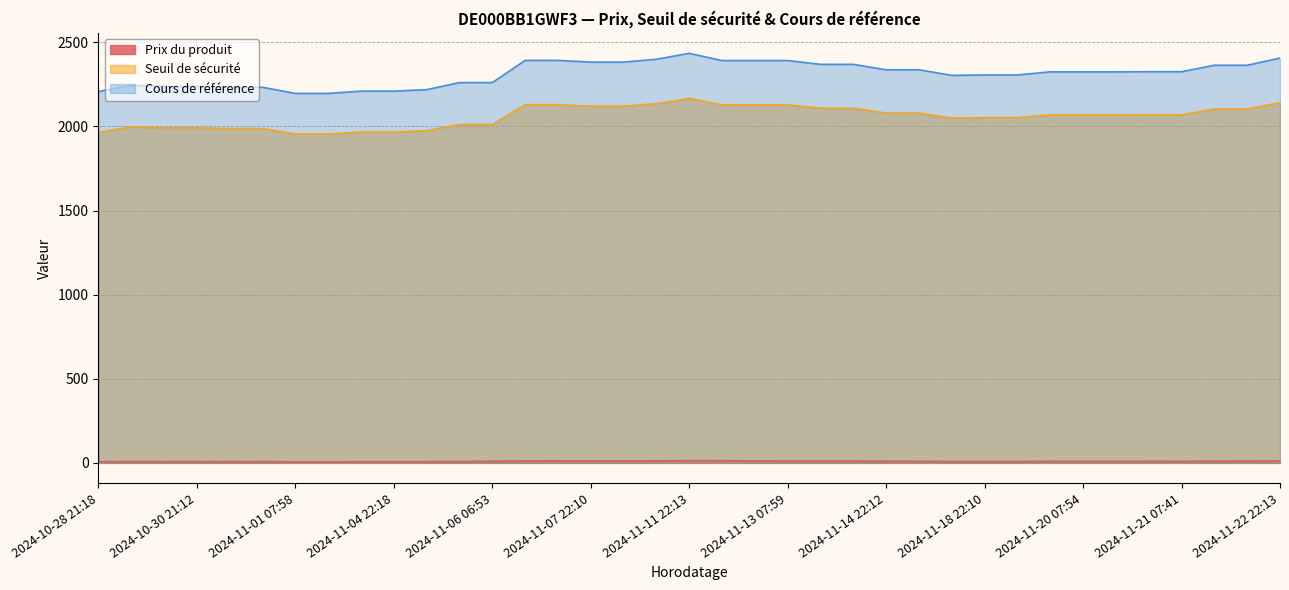

How many series are shown in this chart?

3